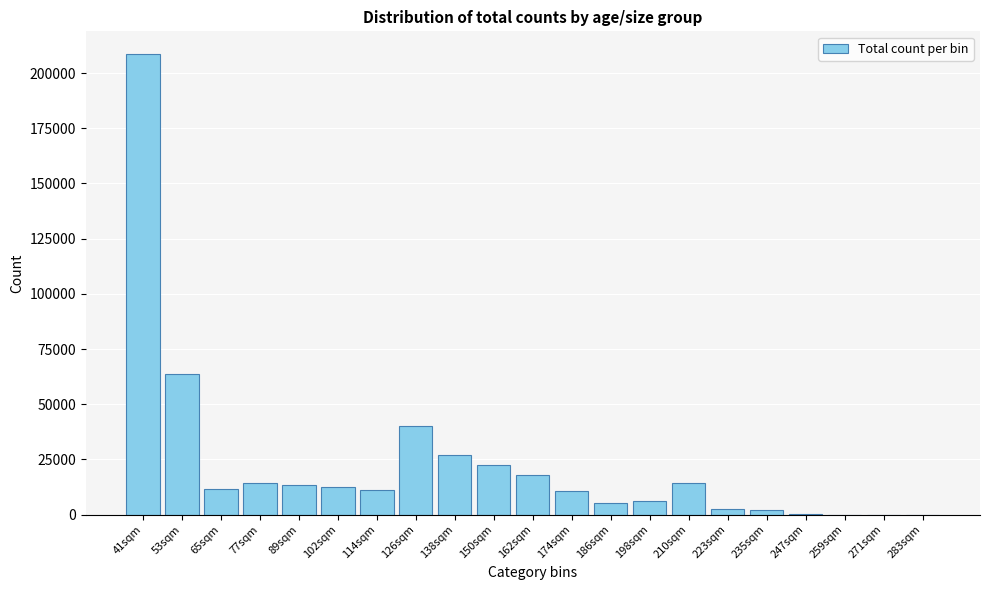

The value at 41sqm is 208496. True or false?

True